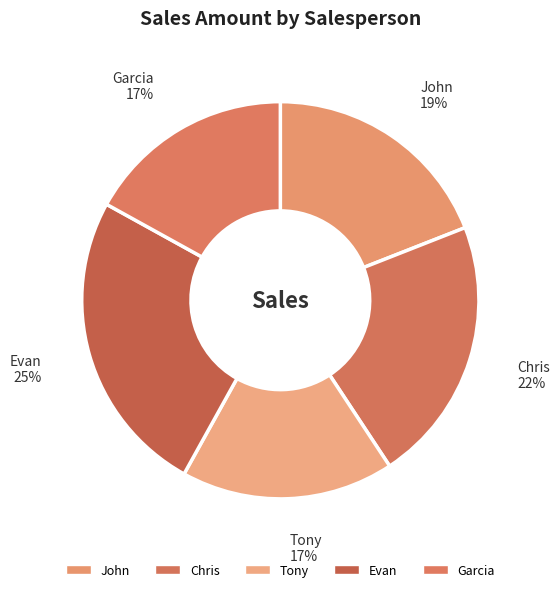

How many segments does this pie chart have?

5